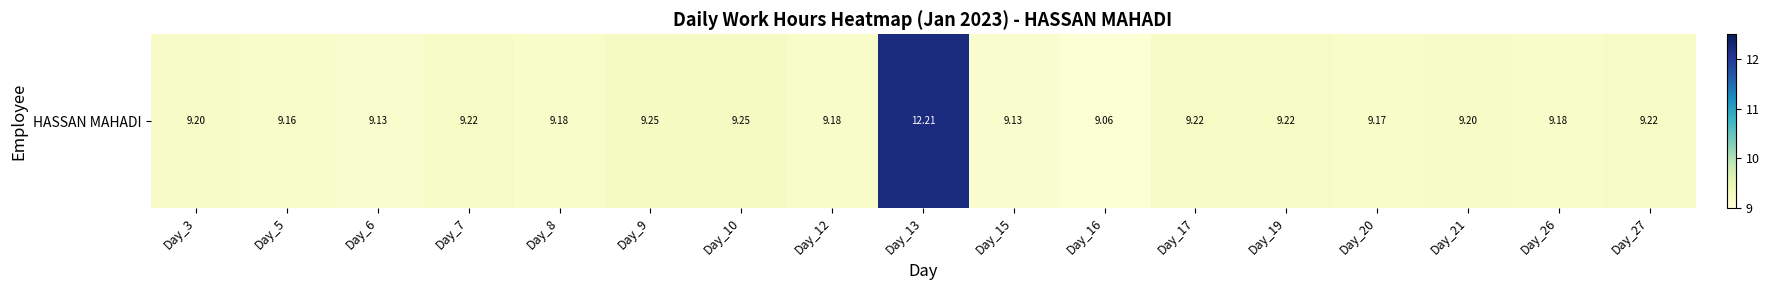

Is it true that the value at Day_8 is 9.2?

True